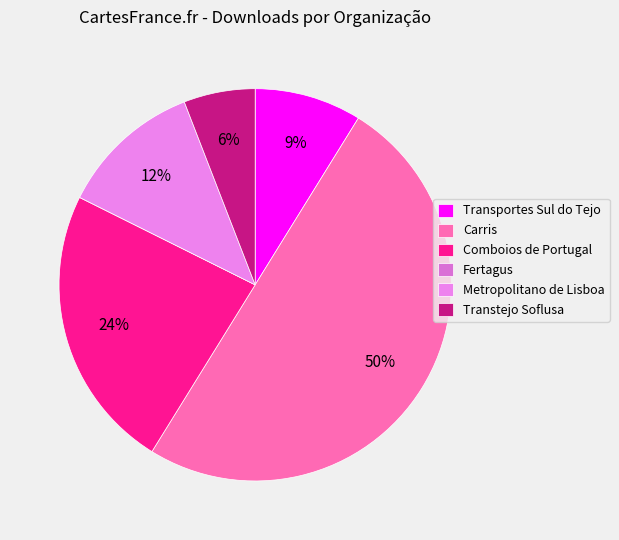

How many segments does this pie chart have?

6